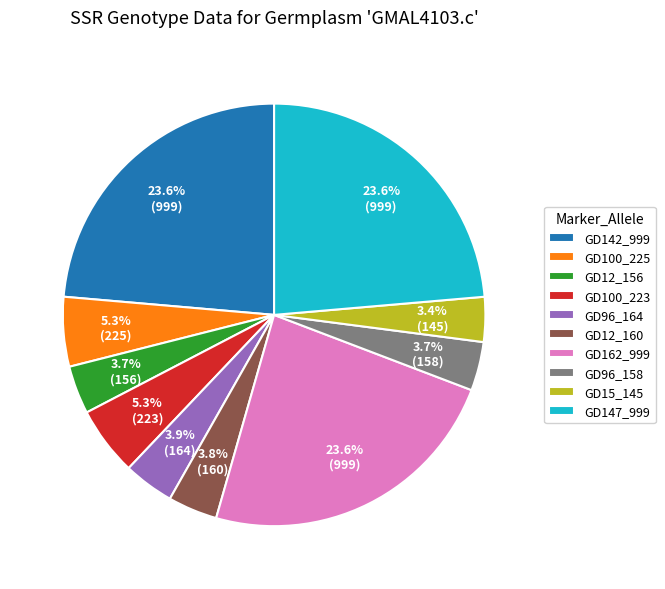

To the nearest percent, what portion does GD147_999 represent?

24%